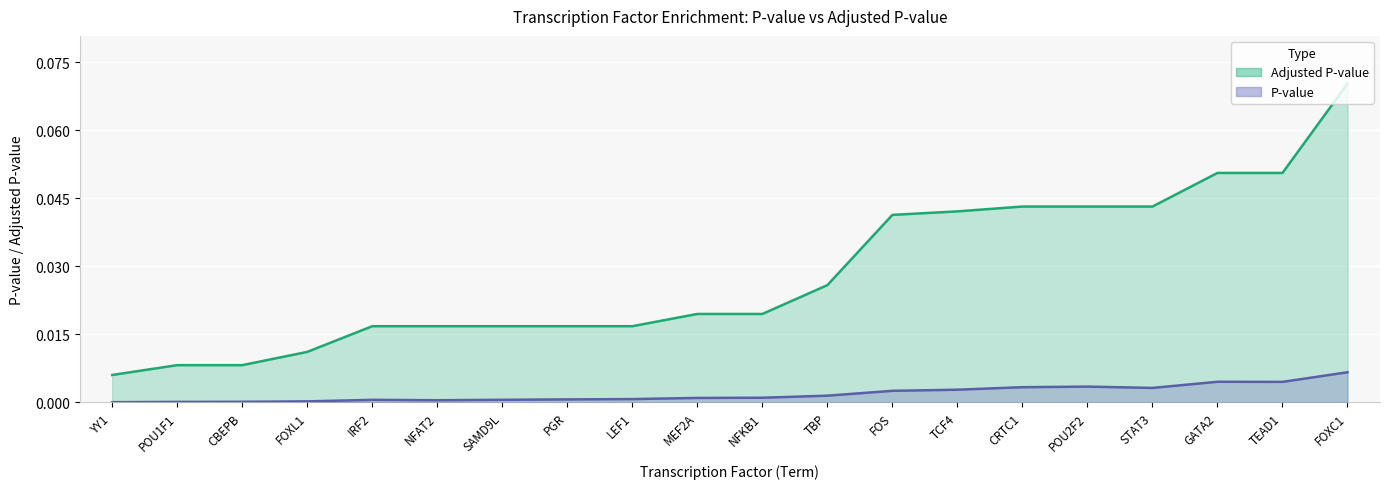

How many lines are shown in the chart?

2